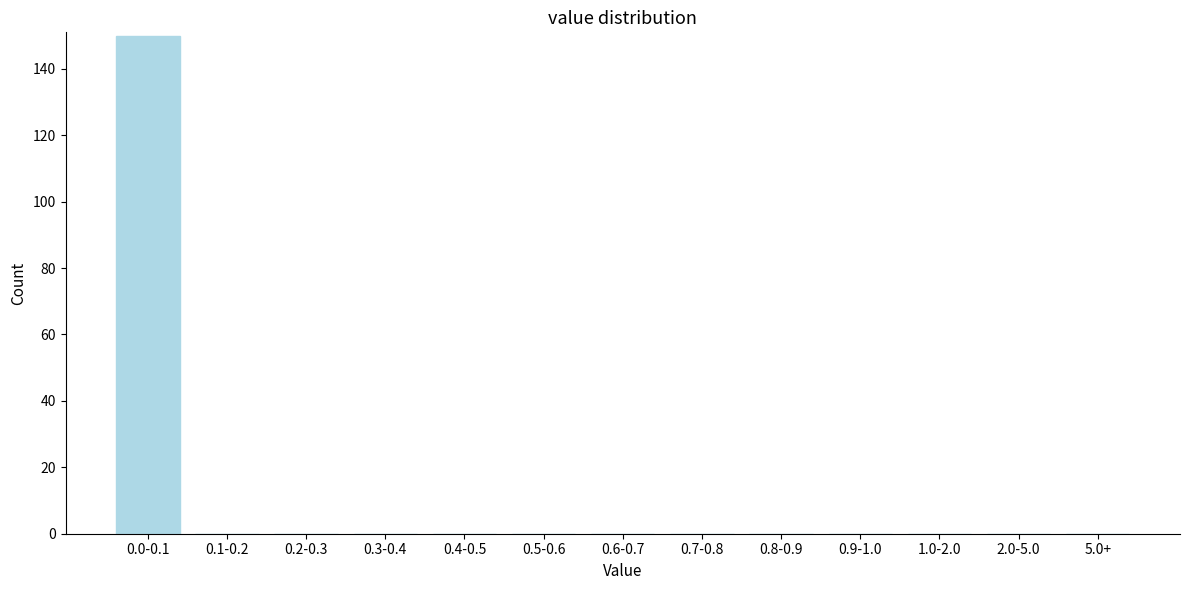

Reading left to right, transcribe all the data shown in this chart.

0.0-0.1=150	0.1-0.2=0	0.2-0.3=0	0.3-0.4=0	0.4-0.5=0	0.5-0.6=0	0.6-0.7=0	0.7-0.8=0	0.8-0.9=0	0.9-1.0=0	1.0-2.0=0	2.0-5.0=0	5.0+=0